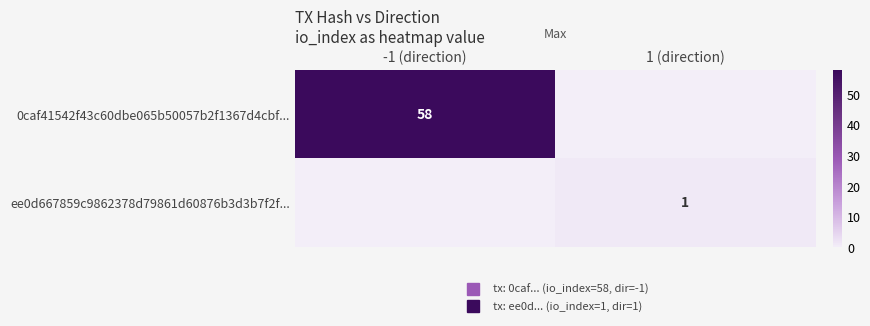

Rank the series by their average value, from lowest to highest.

ee0d667859c9862378d79861d60876b3d3b7f2f..., 0caf41542f43c60dbe065b50057b2f1367d4cbf...